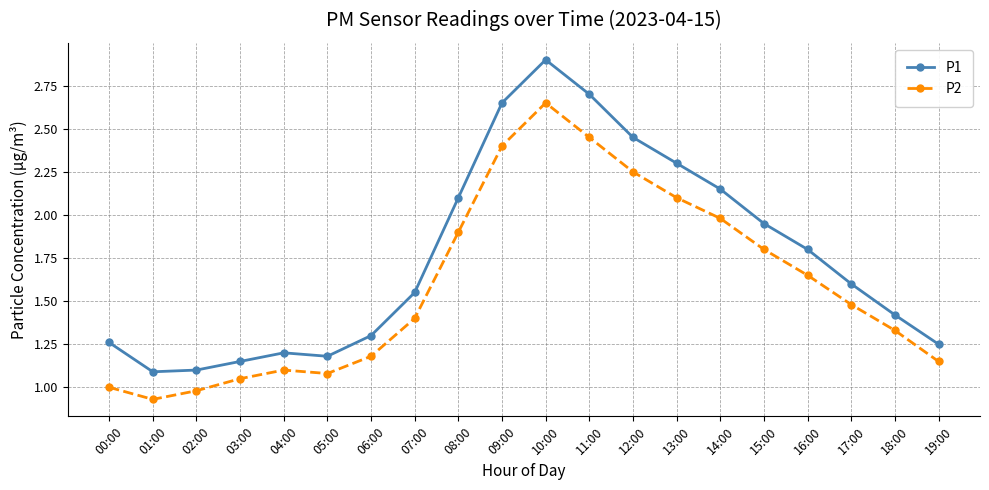

List the series in order of their overall mean, highest first.

P1, P2